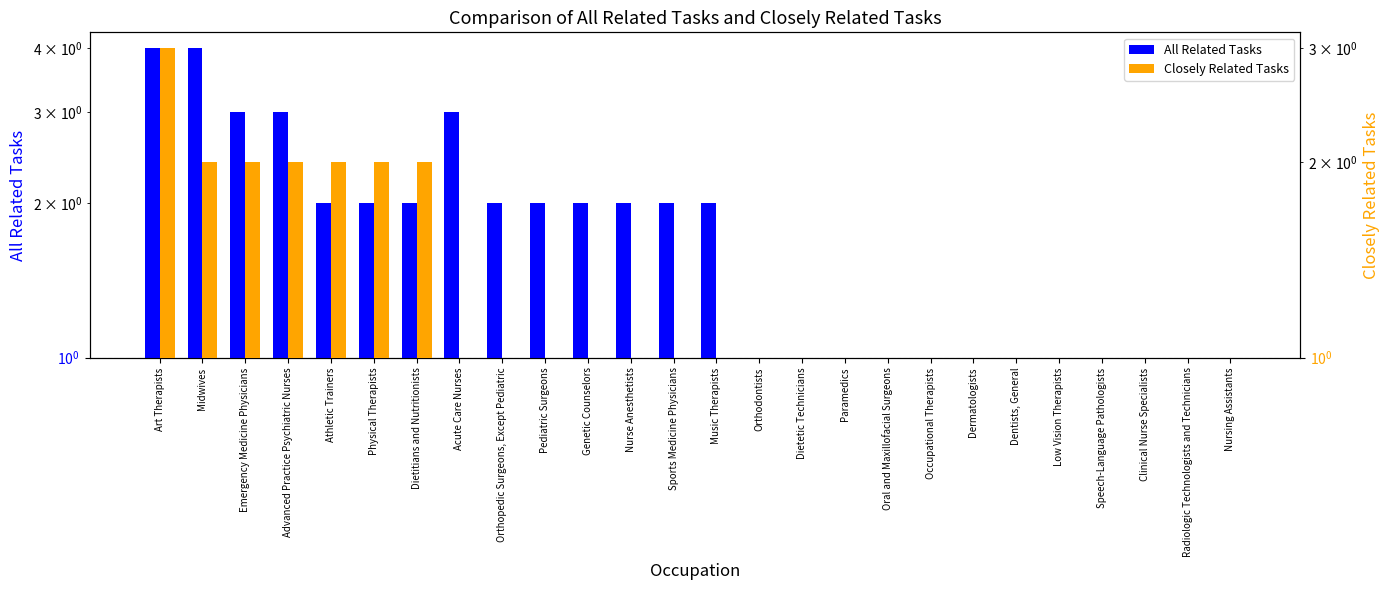

What is the minimum value for Closely Related Tasks?

1